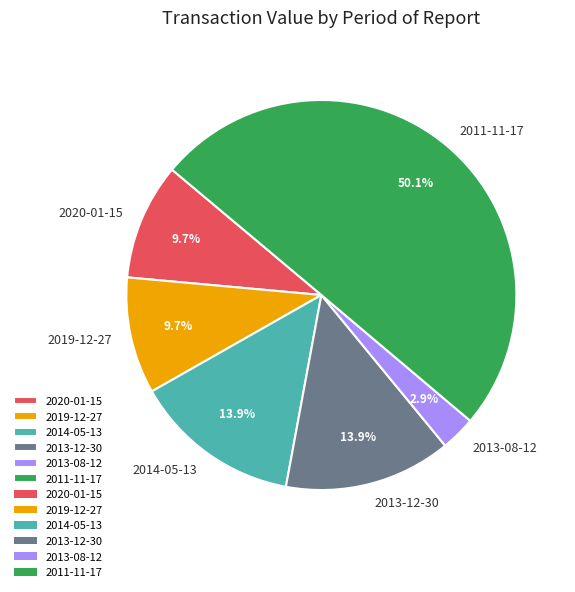

How many segments does this pie chart have?

6